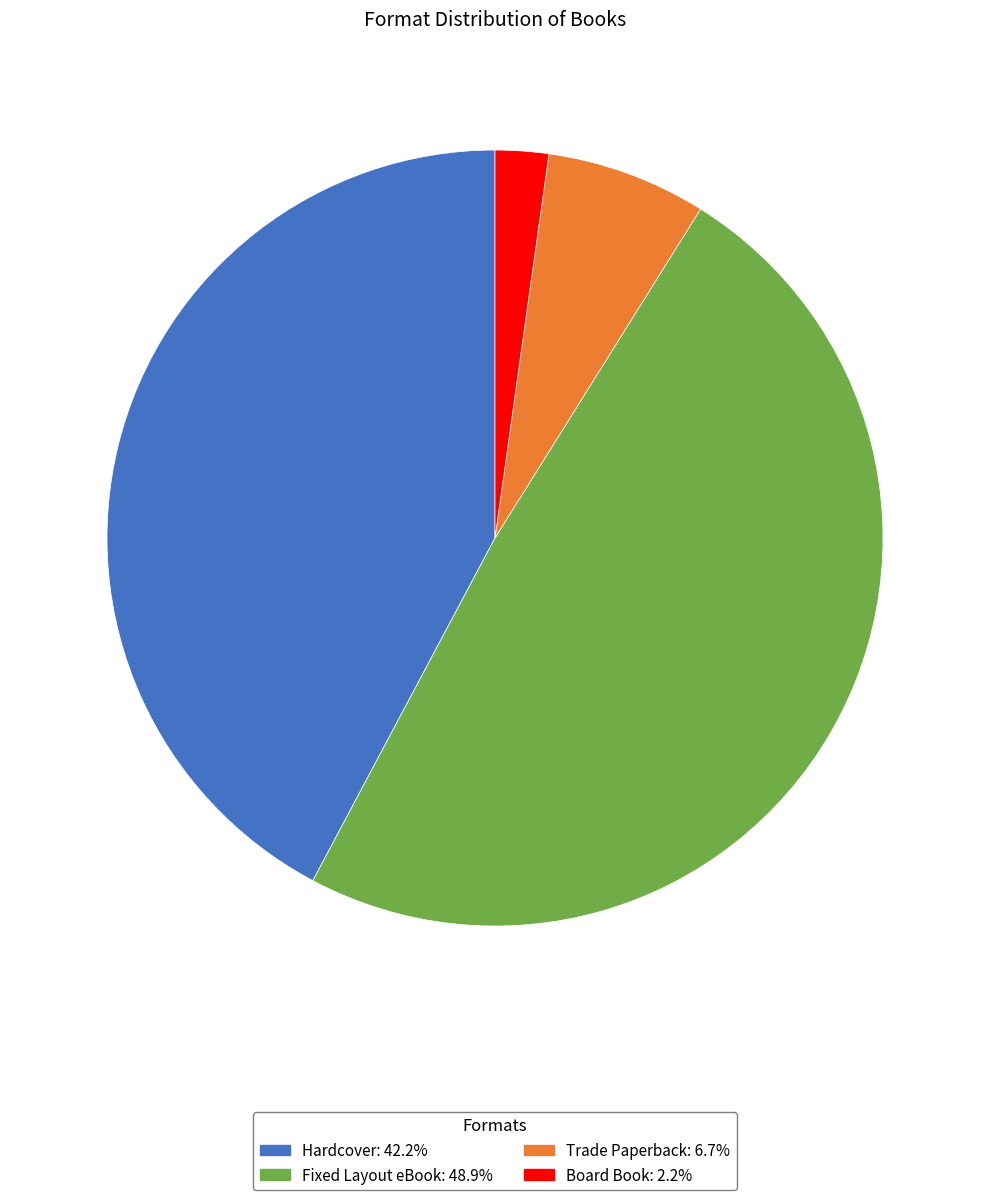

What is the ratio of the value at Hardcover to the value at Board Book?

19.0